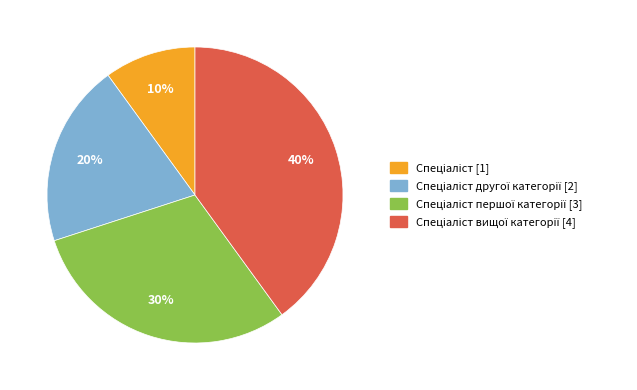

Count the number of slices in the pie.

4